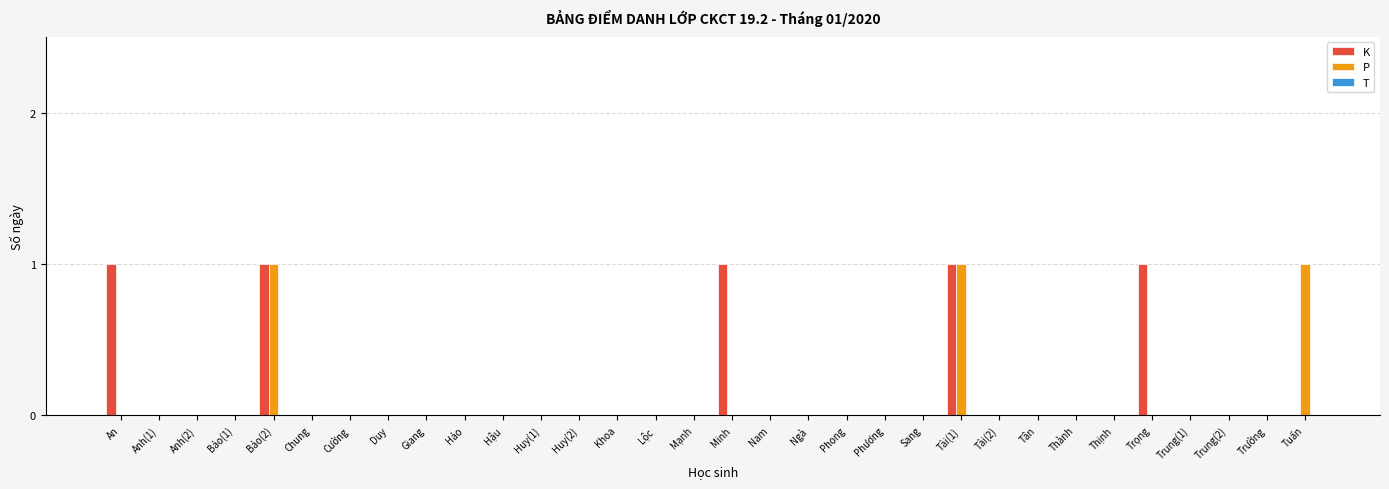

Is the value of K at An greater than the value of P at Mạnh?

Yes